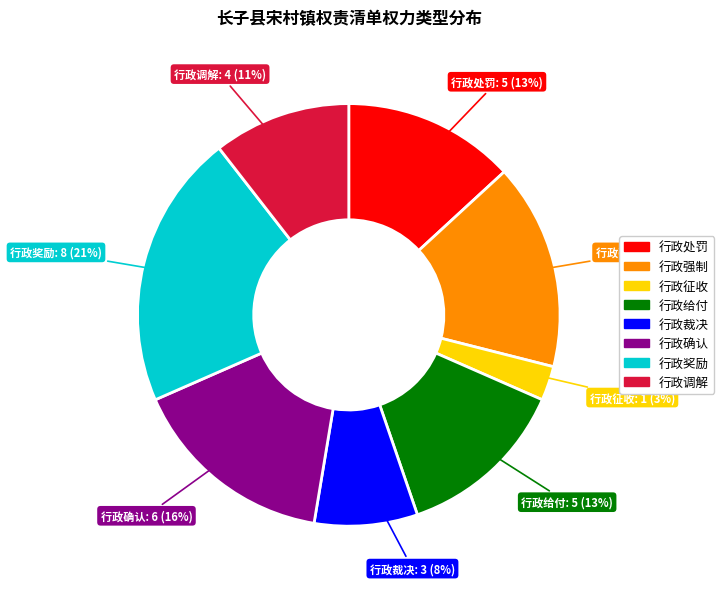

Count the number of slices in the pie.

8